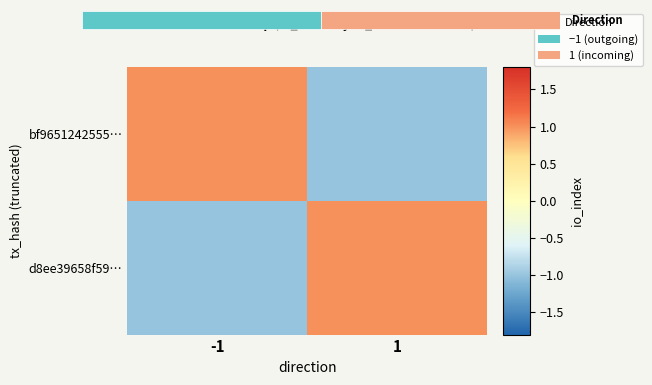

Rank the categories by d8ee39658f59… value from lowest to highest.

-1, 1